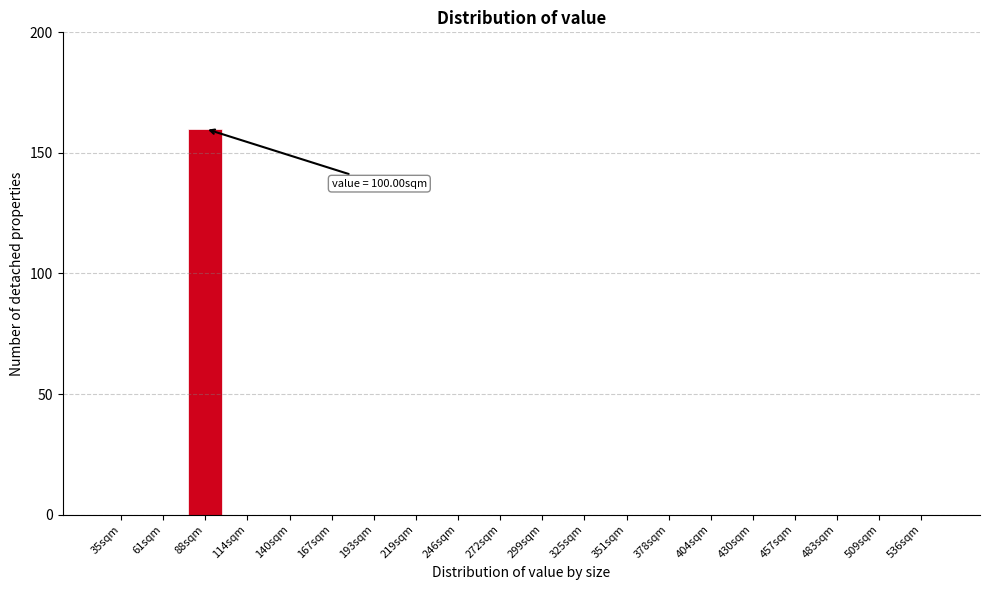

Reading left to right, extract all data points from this chart.

35sqm=0	61sqm=0	88sqm=160	114sqm=0	140sqm=0	167sqm=0	193sqm=0	219sqm=0	246sqm=0	272sqm=0	299sqm=0	325sqm=0	351sqm=0	378sqm=0	404sqm=0	430sqm=0	457sqm=0	483sqm=0	509sqm=0	536sqm=0